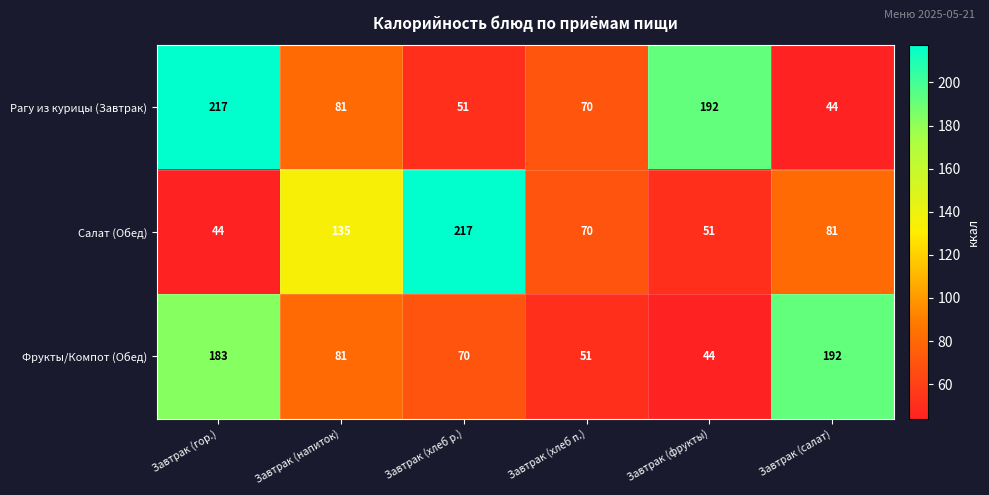

Reading left to right, transcribe all the data shown in this chart.

Рагу из курицы (Завтрак): Завтрак (гор.)=217	Завтрак (напиток)=81	Завтрак (хлеб р.)=51	Завтрак (хлеб п.)=70	Завтрак (фрукты)=192	Завтрак (салат)=44
Салат (Обед): Завтрак (гор.)=44	Завтрак (напиток)=135	Завтрак (хлеб р.)=217	Завтрак (хлеб п.)=70	Завтрак (фрукты)=51	Завтрак (салат)=81
Фрукты/Компот (Обед): Завтрак (гор.)=183	Завтрак (напиток)=81	Завтрак (хлеб р.)=70	Завтрак (хлеб п.)=51	Завтрак (фрукты)=44	Завтрак (салат)=192